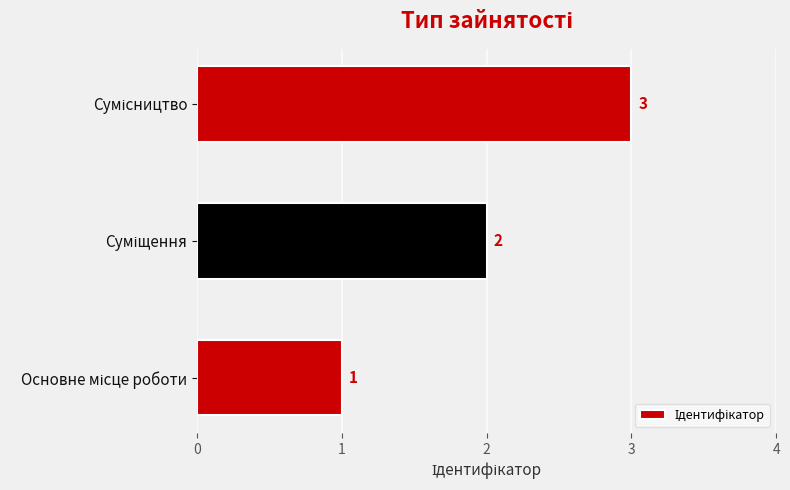

How many values are between 1 and 3?

3